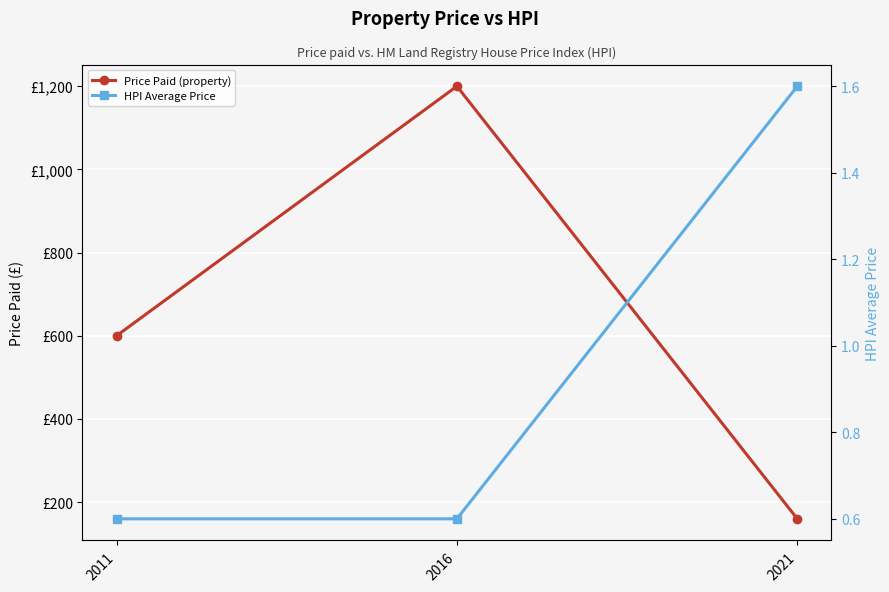

Does the chart display data point markers on the line(s)?

Yes